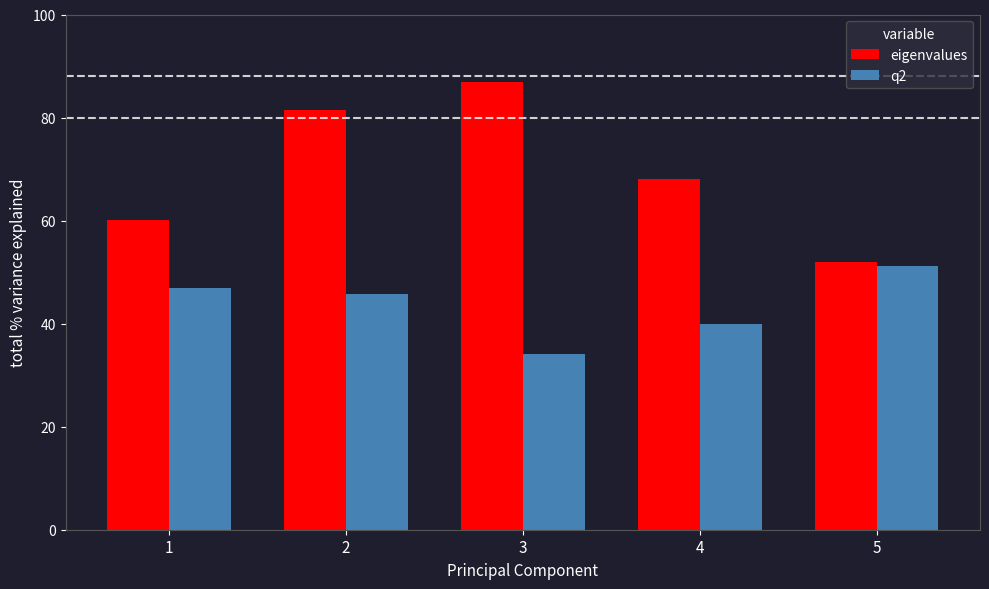

What are all the series names shown in the legend?

eigenvalues, q2